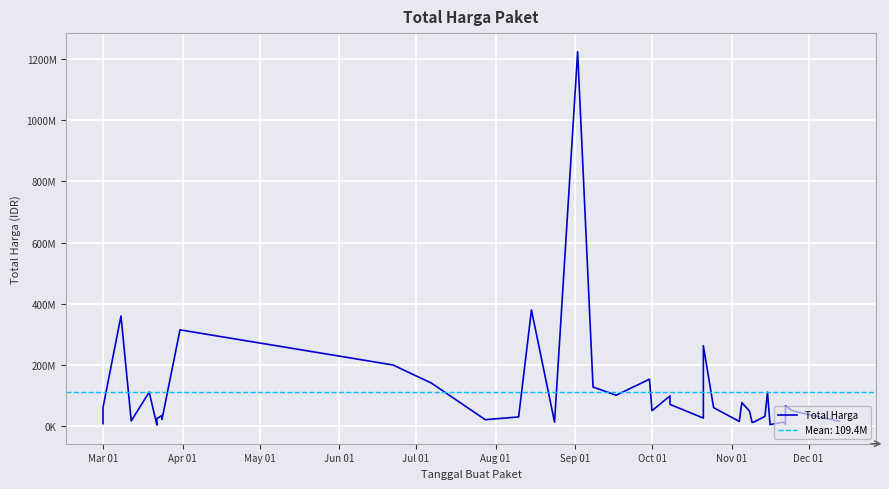

What is the value of the 26th point from the left?

262118150